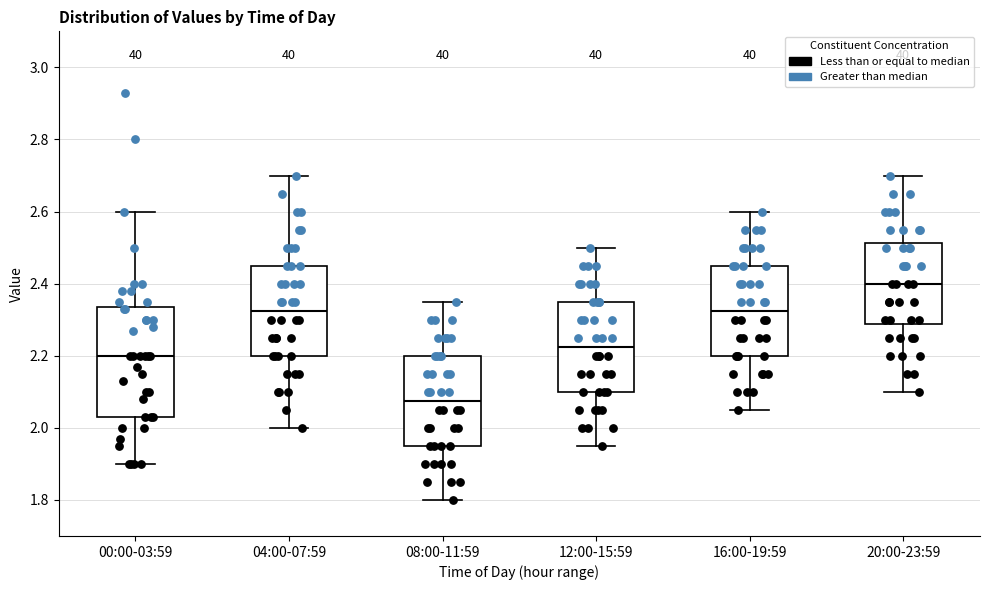

Where does the lower whisker of the box for 00:00-03:59 end on the y-axis? The values are not printed on the chart, so give them approximately, as read against the axis.

1.90